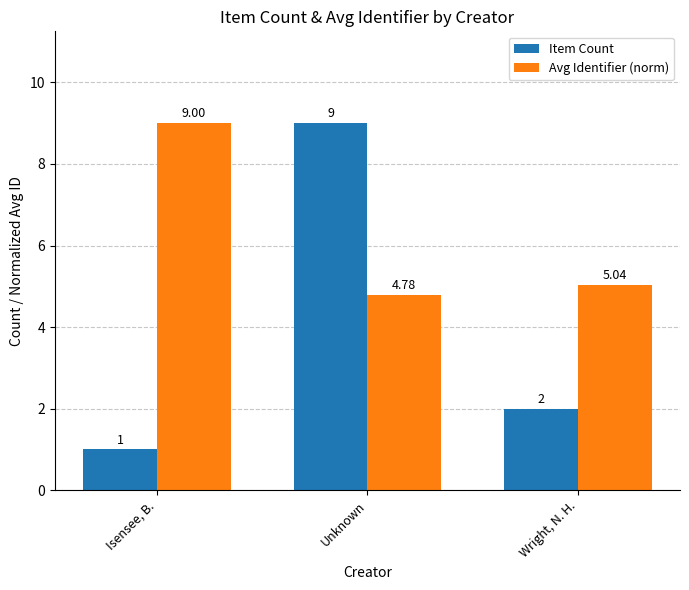

How many distinct data groups are displayed?

2